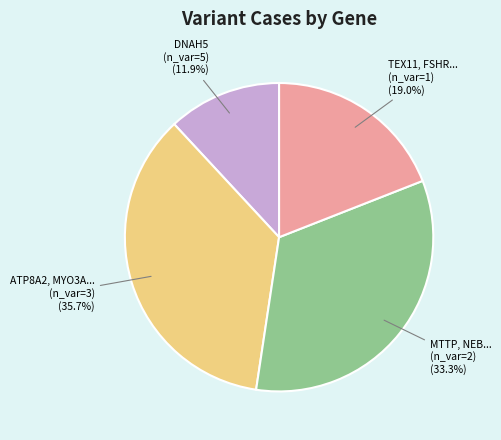

Does any single category account for the majority?

No